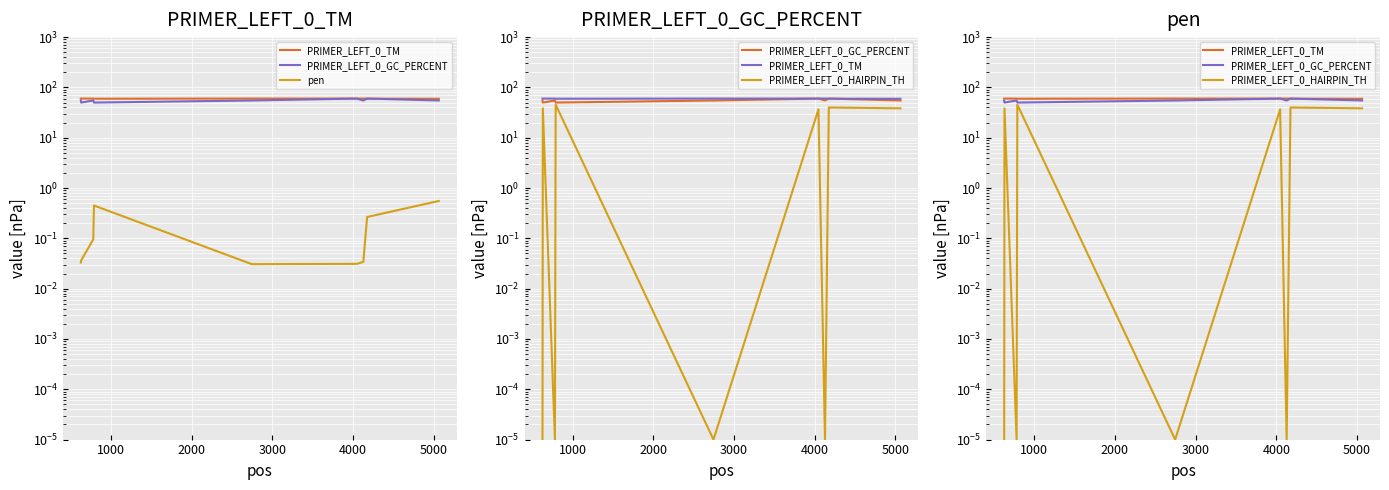

What is the highest value of the PRIMER_LEFT_0_TM series?

60.0